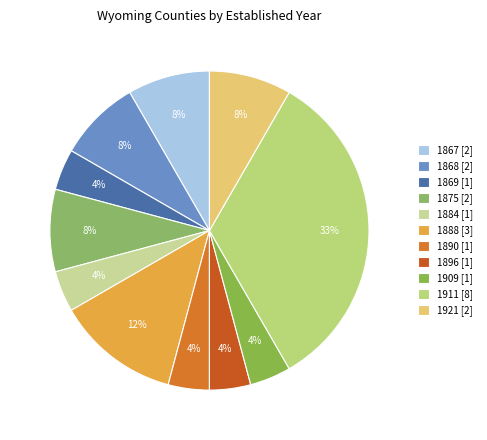

How many slices are in this pie chart?

11